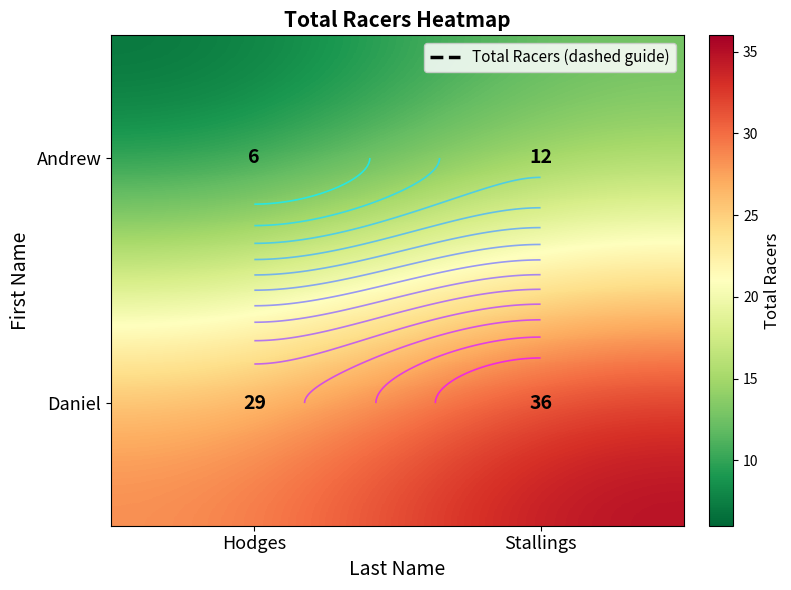

The value of Andrew at Stallings is 12. True or false?

True